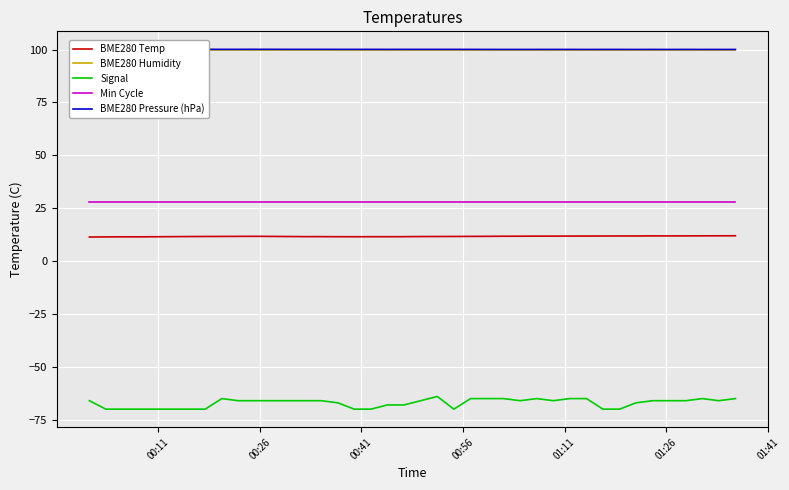

True or false: BME280 Temp and Signal intersect in this chart.

False